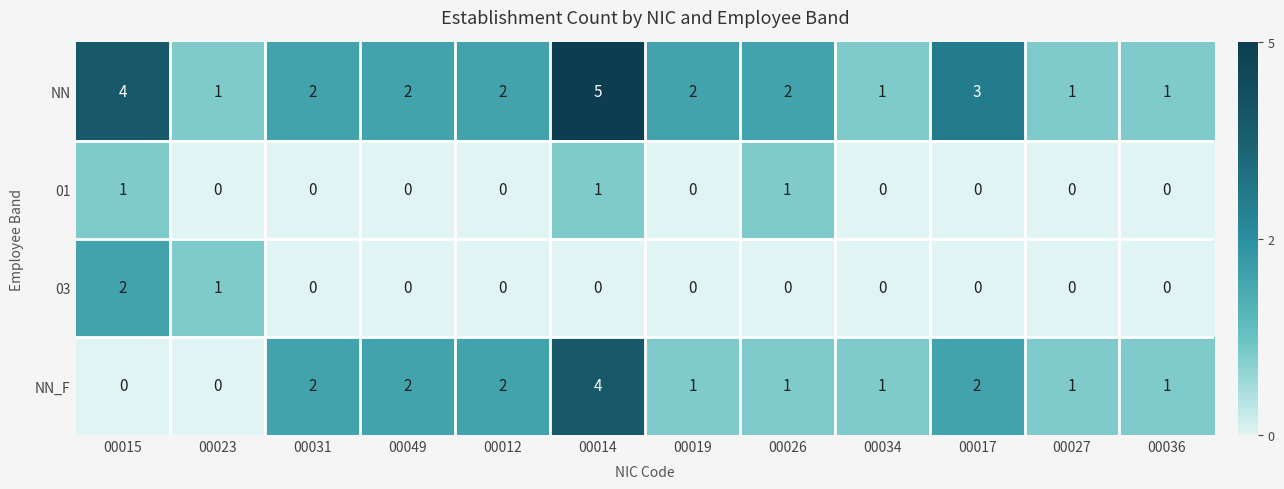

At which label does NN first exceed 2?

00015